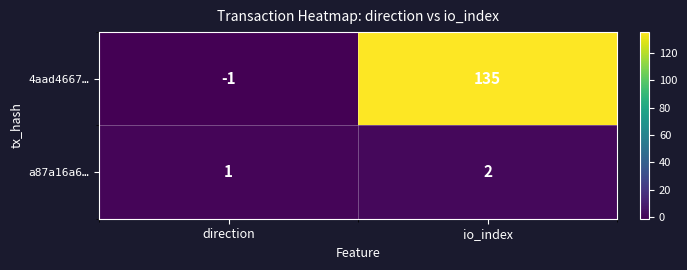

What is the difference between the 4aad4667… values at io_index and direction?

136